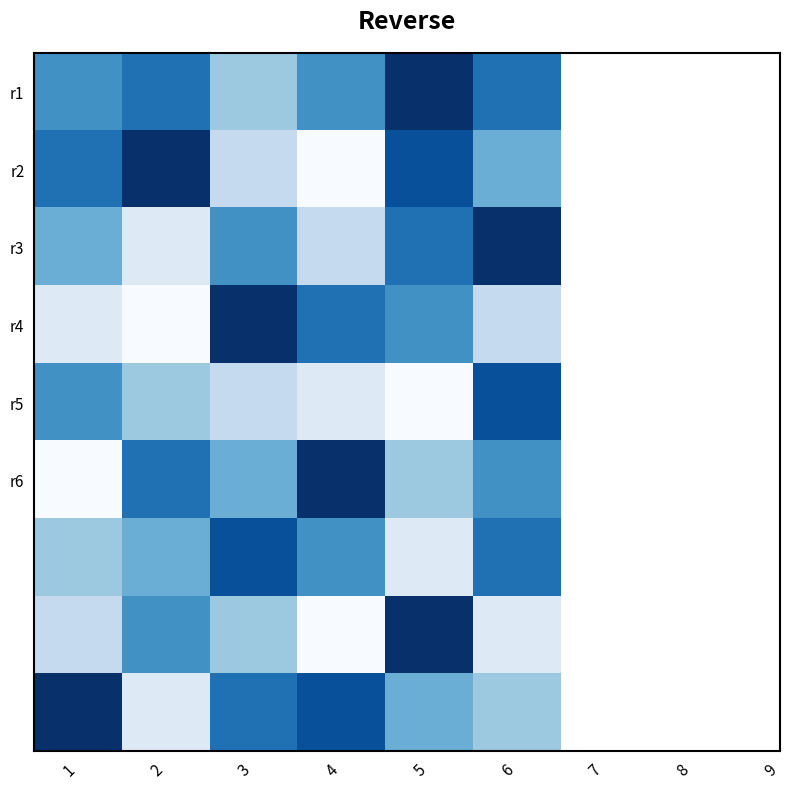

What is the spread (max minus min) of values at 5?

8